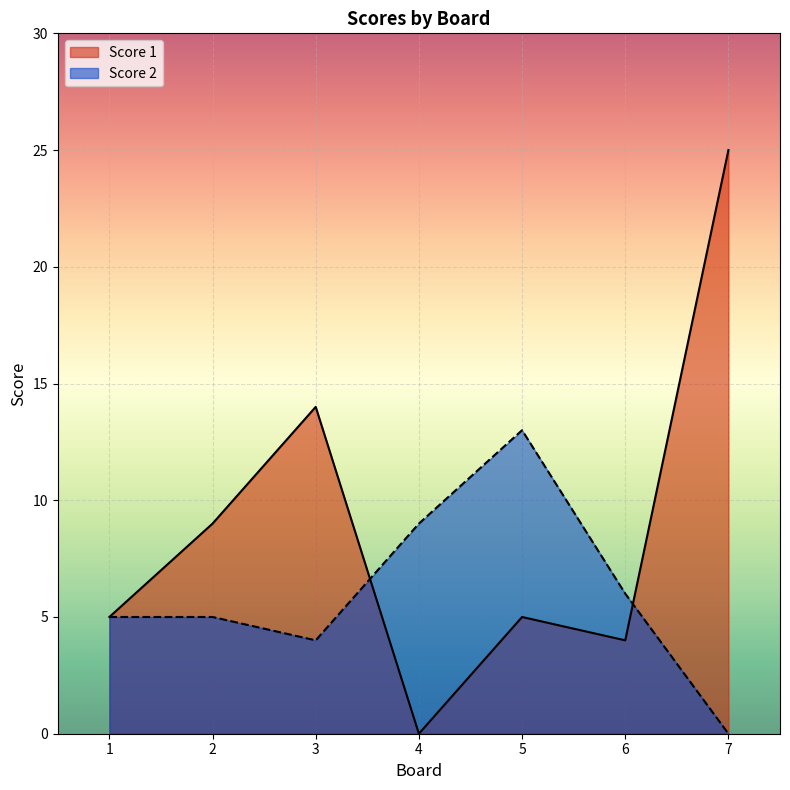

What is the spread (max minus min) of values at 6?

2